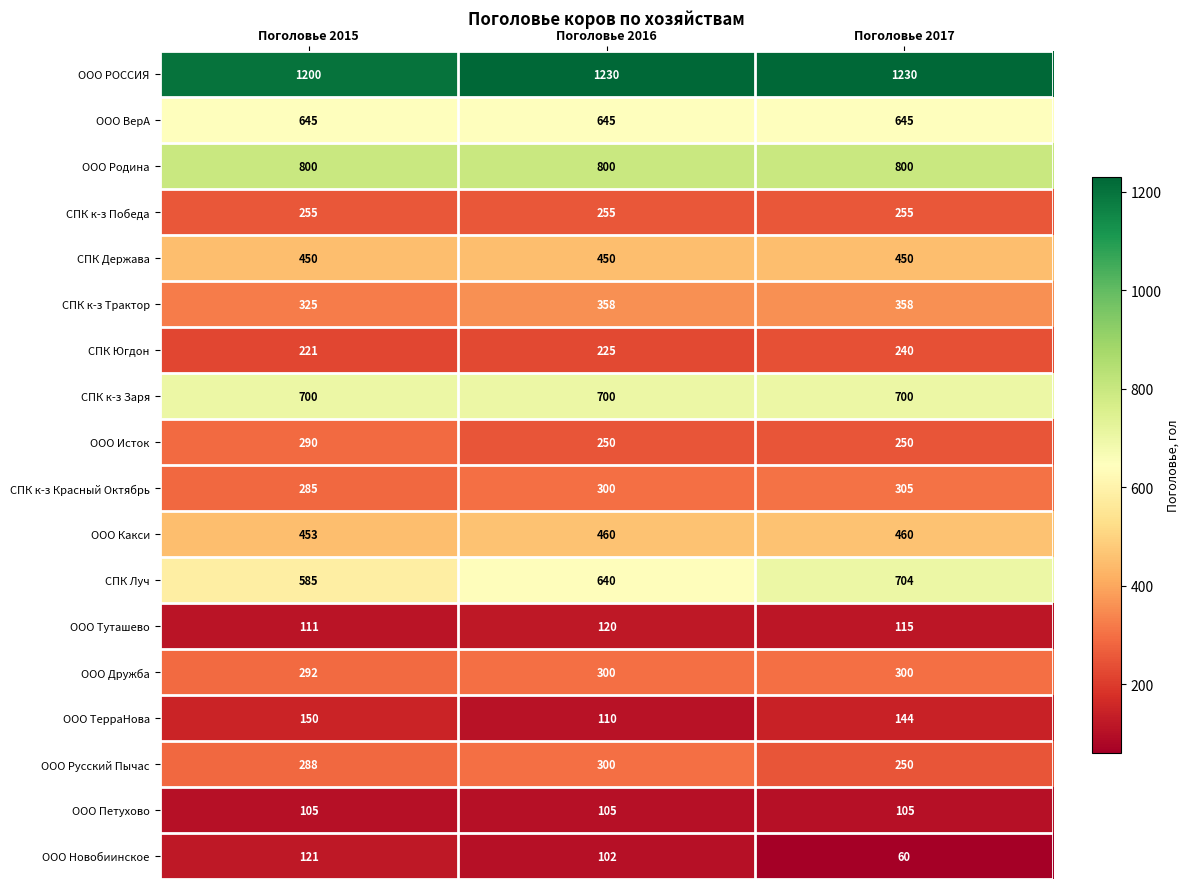

How many categories are shown in the chart?

3